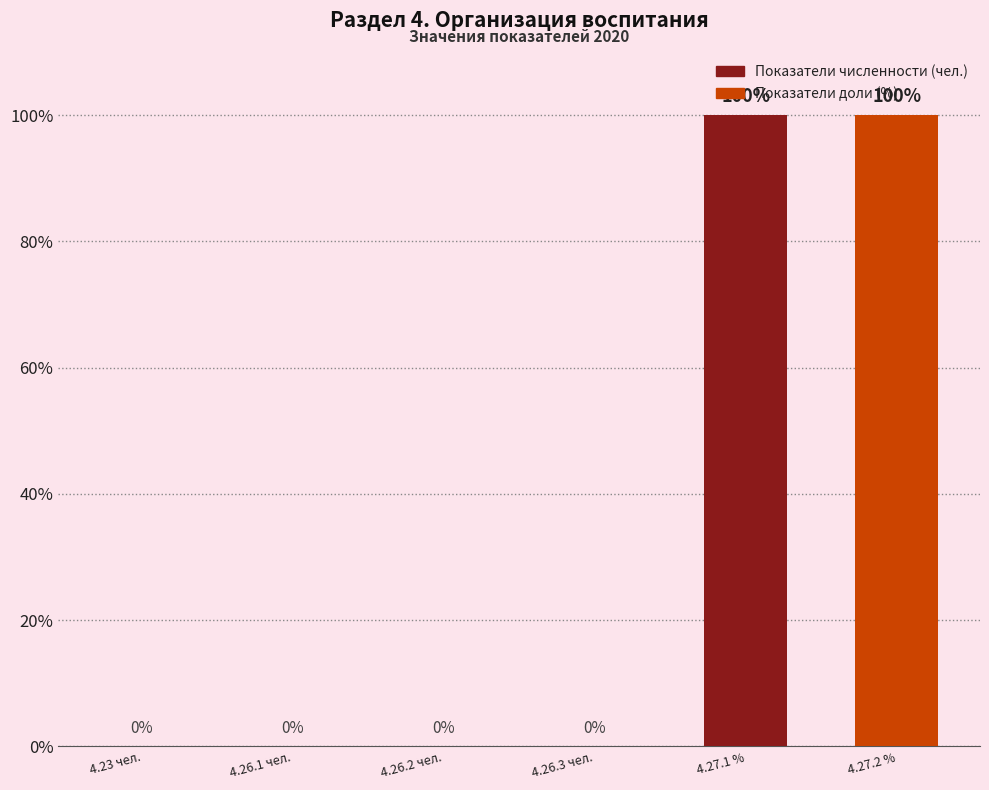

Does the chart contain stacked bars?

No